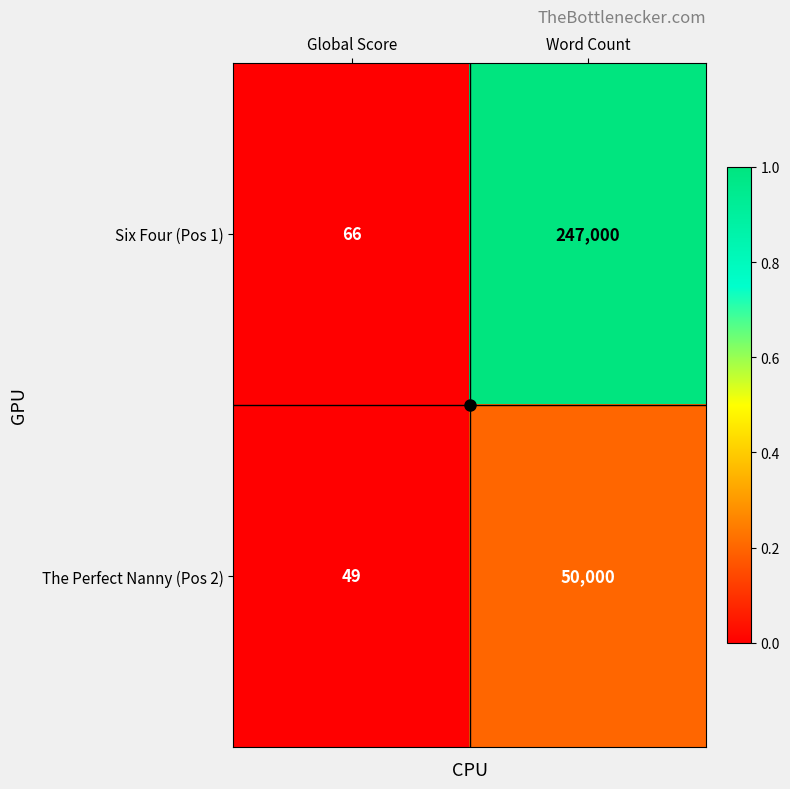

List the series in order of their peak value, lowest first.

The Perfect Nanny (Pos 2), Six Four (Pos 1)